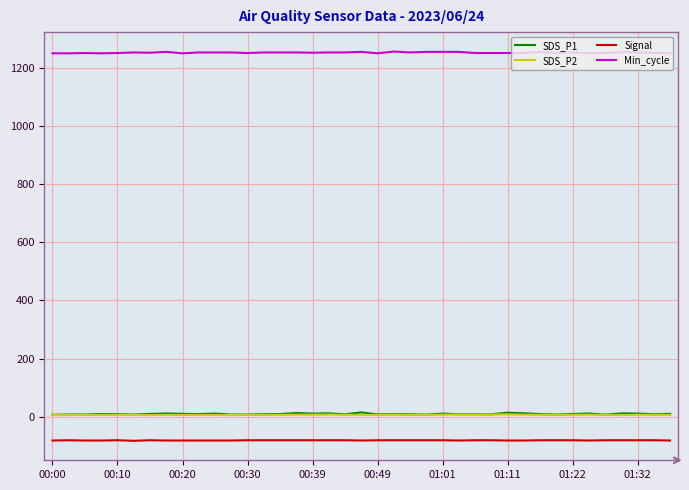

At how many categories does at least one series exceed 1202?

39